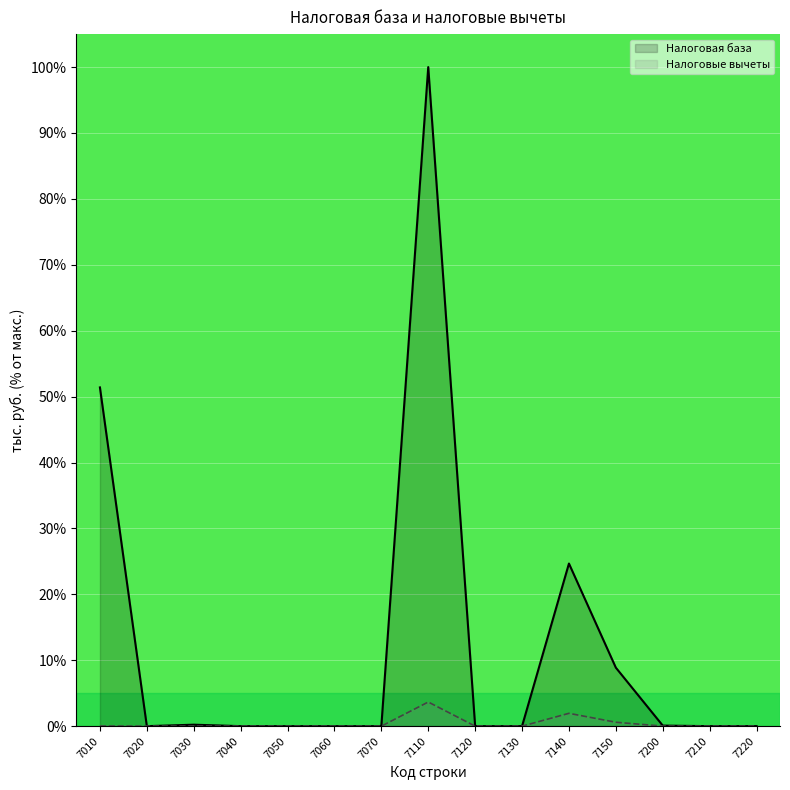

Where is the first local maximum for Налоговые вычеты?

7110